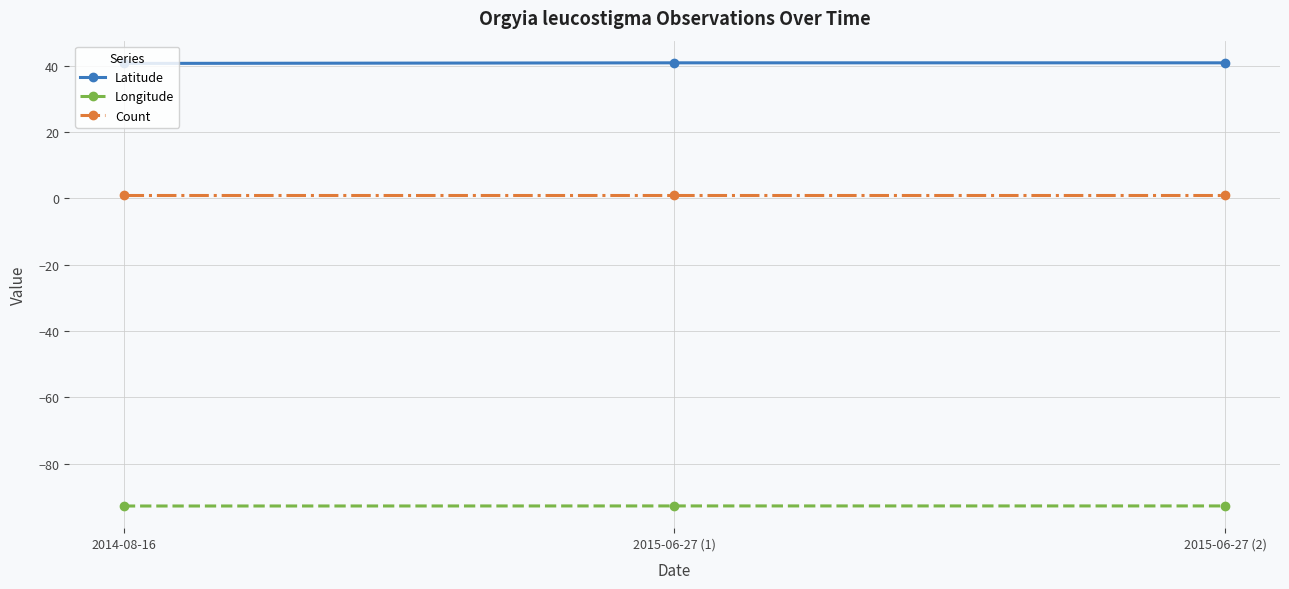

Is the value of Latitude at 2014-08-16 greater than the value of Count at 2015-06-27 (2)?

Yes